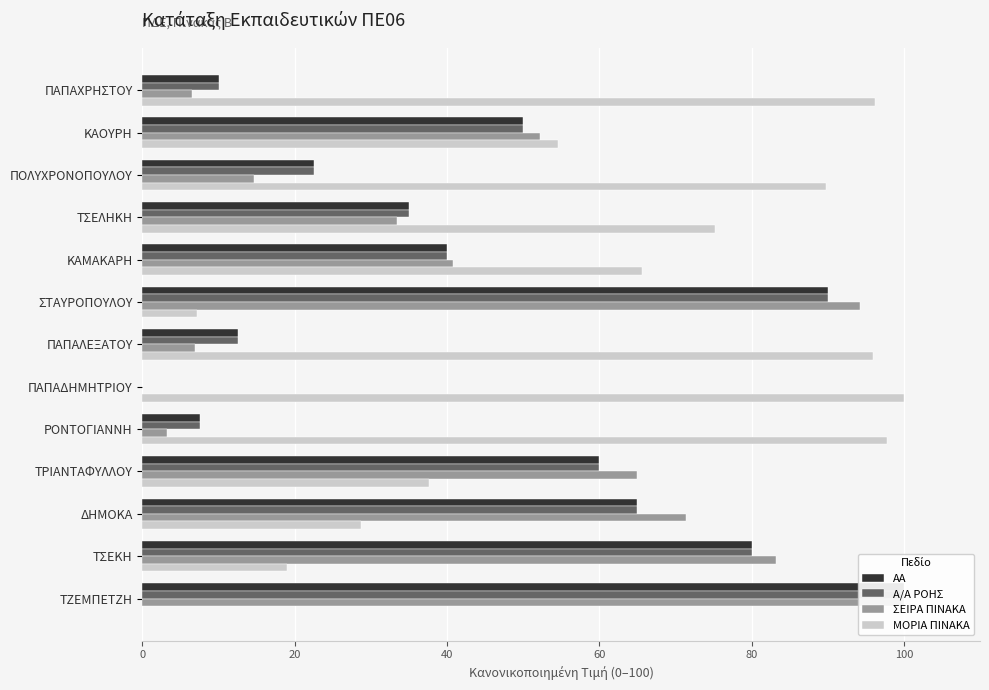

True or false: ΣΕΙΡΑ ΠΙΝΑΚΑ has a value of 155.9 at ΣΤΑΥΡΟΠΟΥΛΟΥ.

False